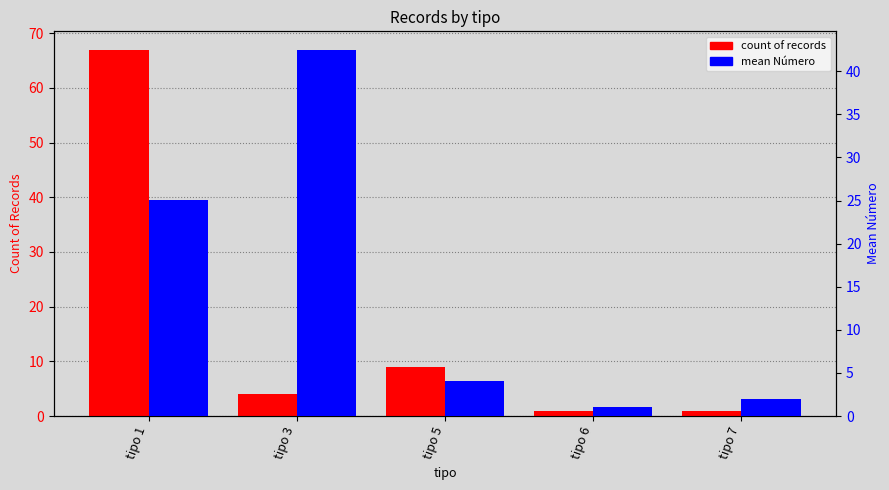

How many bars are there in each group?

2